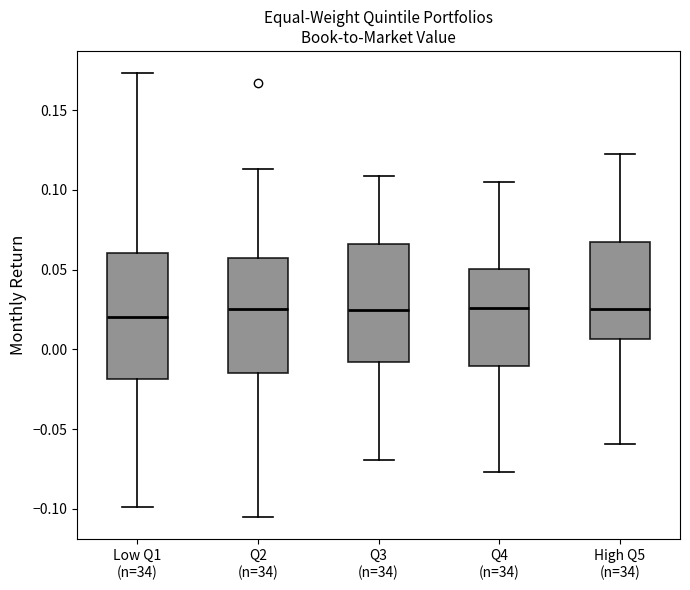

Reading left to right, transcribe this box plot: for each box, give where its median line is, the range the box spans, and where its two whiskers end, as read against the y-axis. The values are not printed on the chart, so give them approximately, as read against the axis.

Low Q1 (n=34): median 0.020, box -0.020 to 0.060, whiskers -0.100 to 0.175
Q2 (n=34): median 0.025, box -0.015 to 0.055, whiskers -0.105 to 0.115
Q3 (n=34): median 0.025, box -0.010 to 0.065, whiskers -0.070 to 0.110
Q4 (n=34): median 0.025, box -0.010 to 0.050, whiskers -0.075 to 0.105
High Q5 (n=34): median 0.025, box 0.005 to 0.065, whiskers -0.060 to 0.120